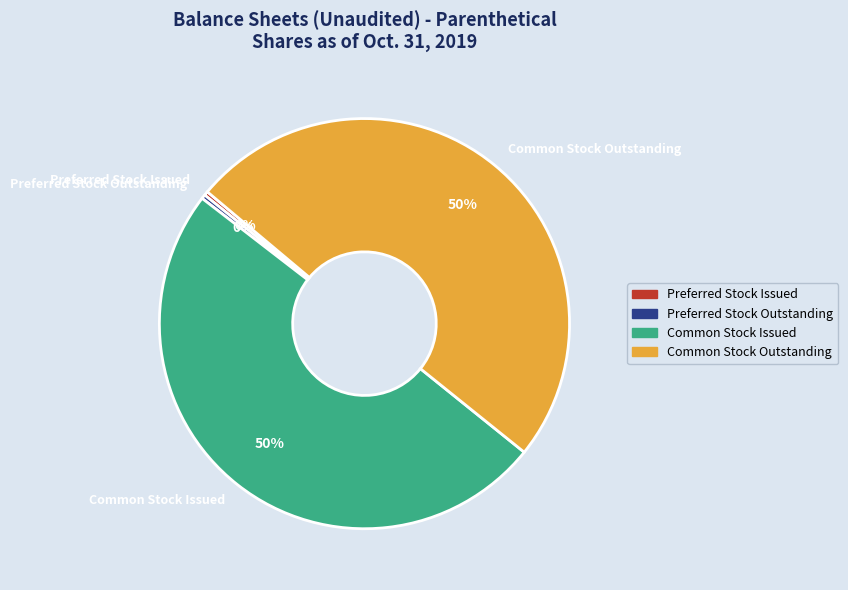

Which has a higher value, Preferred Stock Outstanding or Common Stock Outstanding?

Common Stock Outstanding